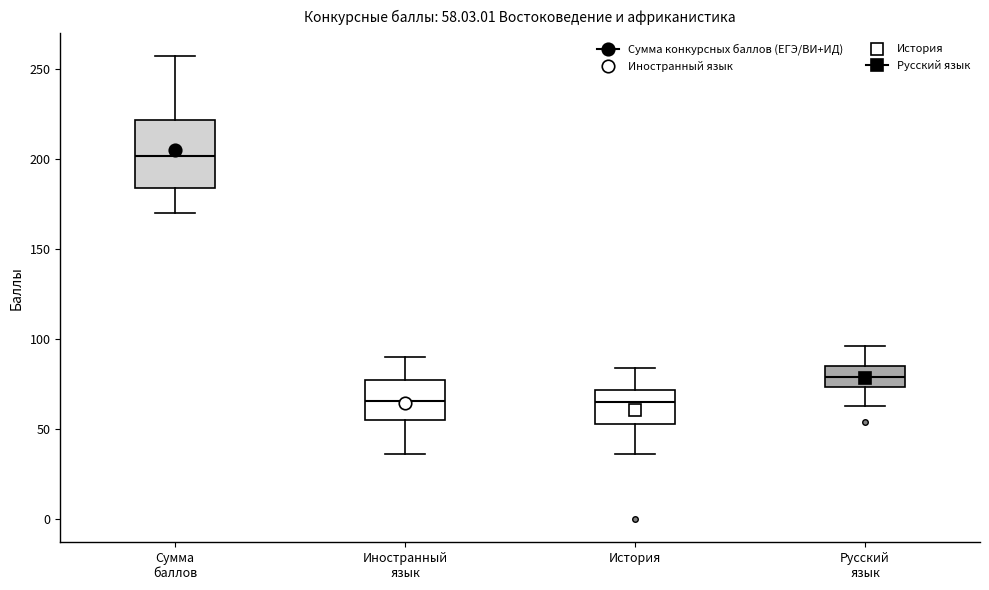

Which box is the tallest, from its lower edge to its upper edge?

Сумма баллов